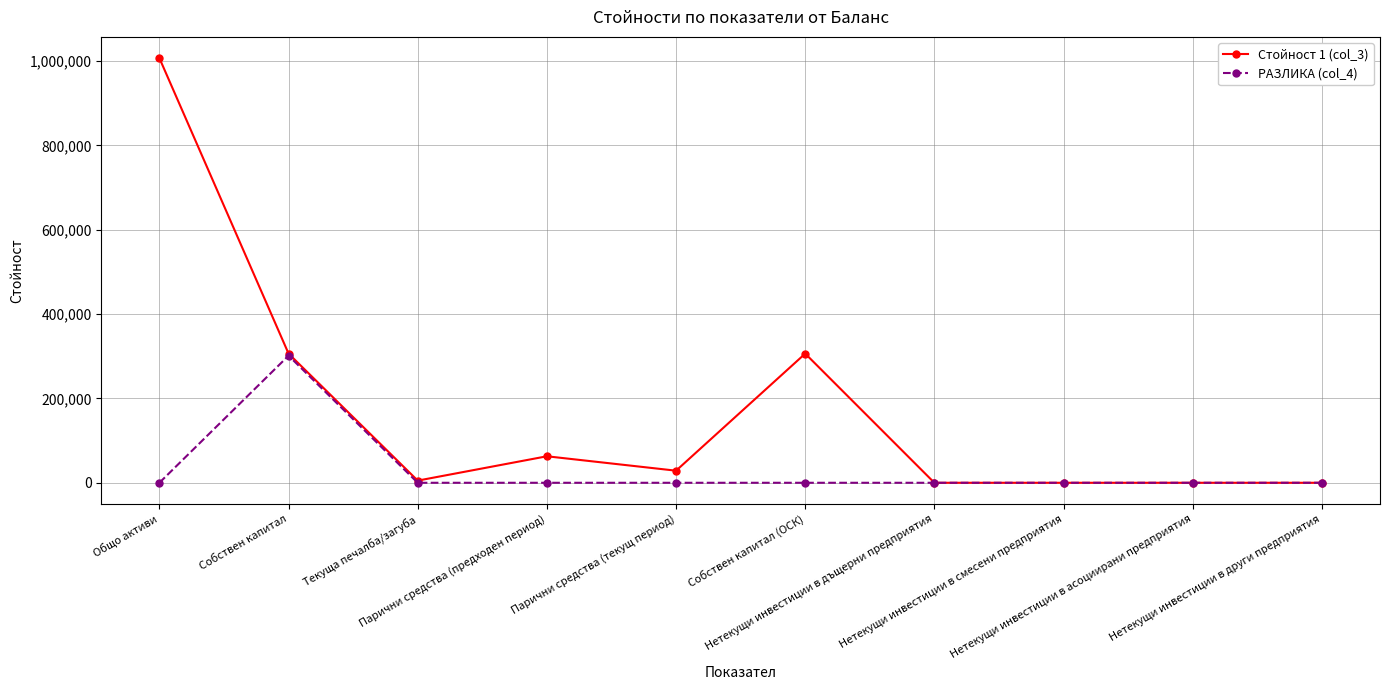

Where does the Стойност 1 (col_3) series first go above 28651?

Общо активи